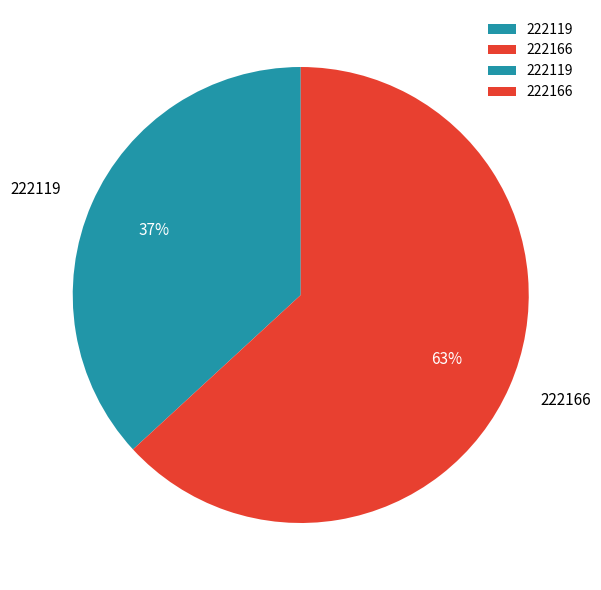

Which category has the biggest portion of the pie?

222166